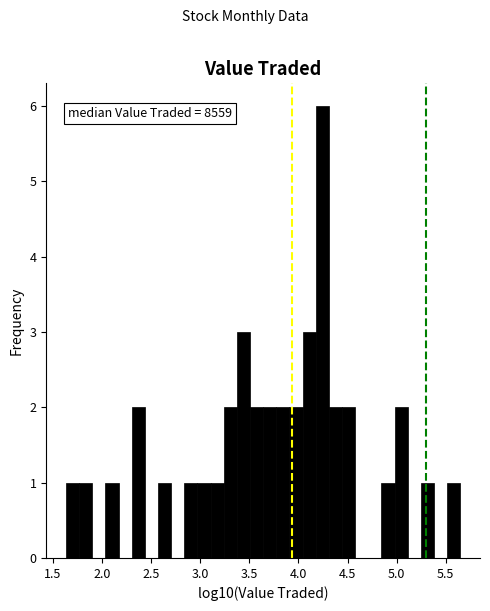

Read against the x-axis, roughly where is the centre of the tallest bar?

4.25